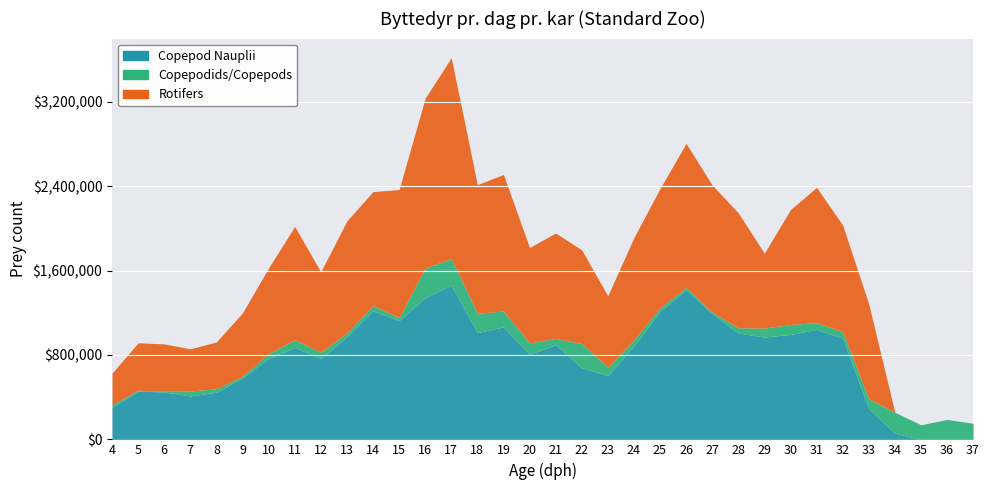

List the labels in order of Copepod Nauplii value, largest first.

17, 26, 16, 14, 25, 27, 15, 19, 31, 18, 28, 30, 13, 29, 32, 21, 24, 11, 20, 12, 10, 22, 23, 9, 5, 6, 8, 7, 4, 33, 34, 35, 36, 37